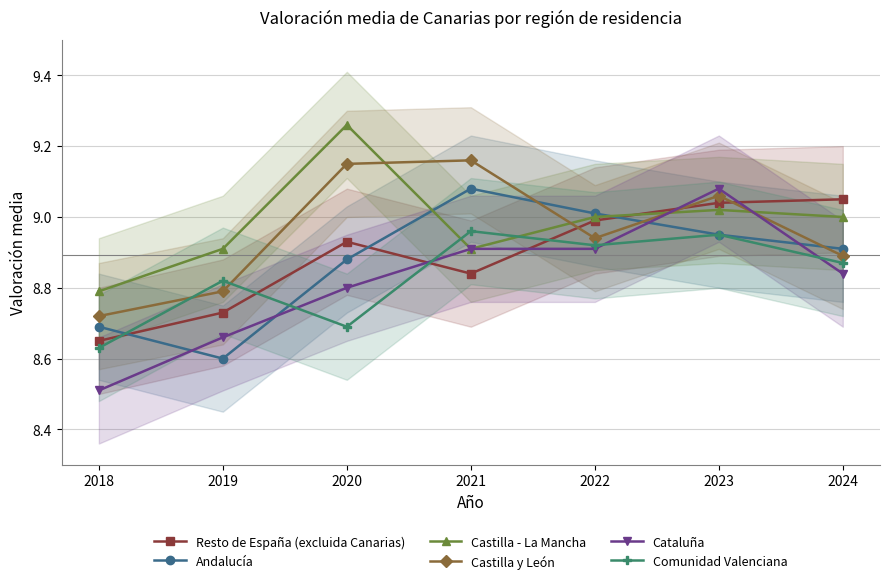

Reading left to right, what are all the values shown in this chart?

Resto de España (excluida Canarias): 8.7	8.7	8.9	8.8	9.0	9.0	9.1
Andalucía: 8.7	8.6	8.9	9.1	9.0	8.9	8.9
Castilla - La Mancha: 8.8	8.9	9.3	8.9	9.0	9.0	9.0
Castilla y León: 8.7	8.8	9.2	9.2	8.9	9.1	8.9
Cataluña: 8.5	8.7	8.8	8.9	8.9	9.1	8.8
Comunidad Valenciana: 8.6	8.8	8.7	9.0	8.9	8.9	8.9